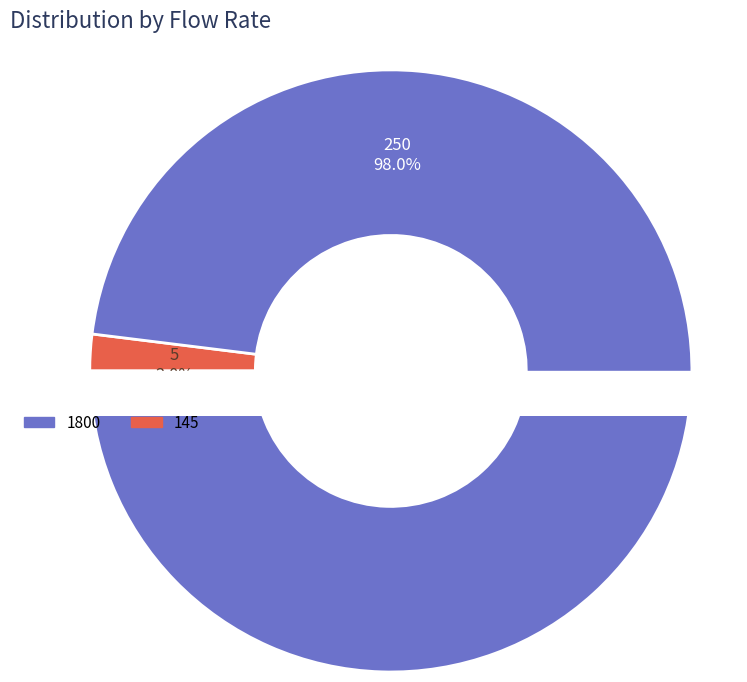

To the nearest percent, what is the average slice percentage?

50%